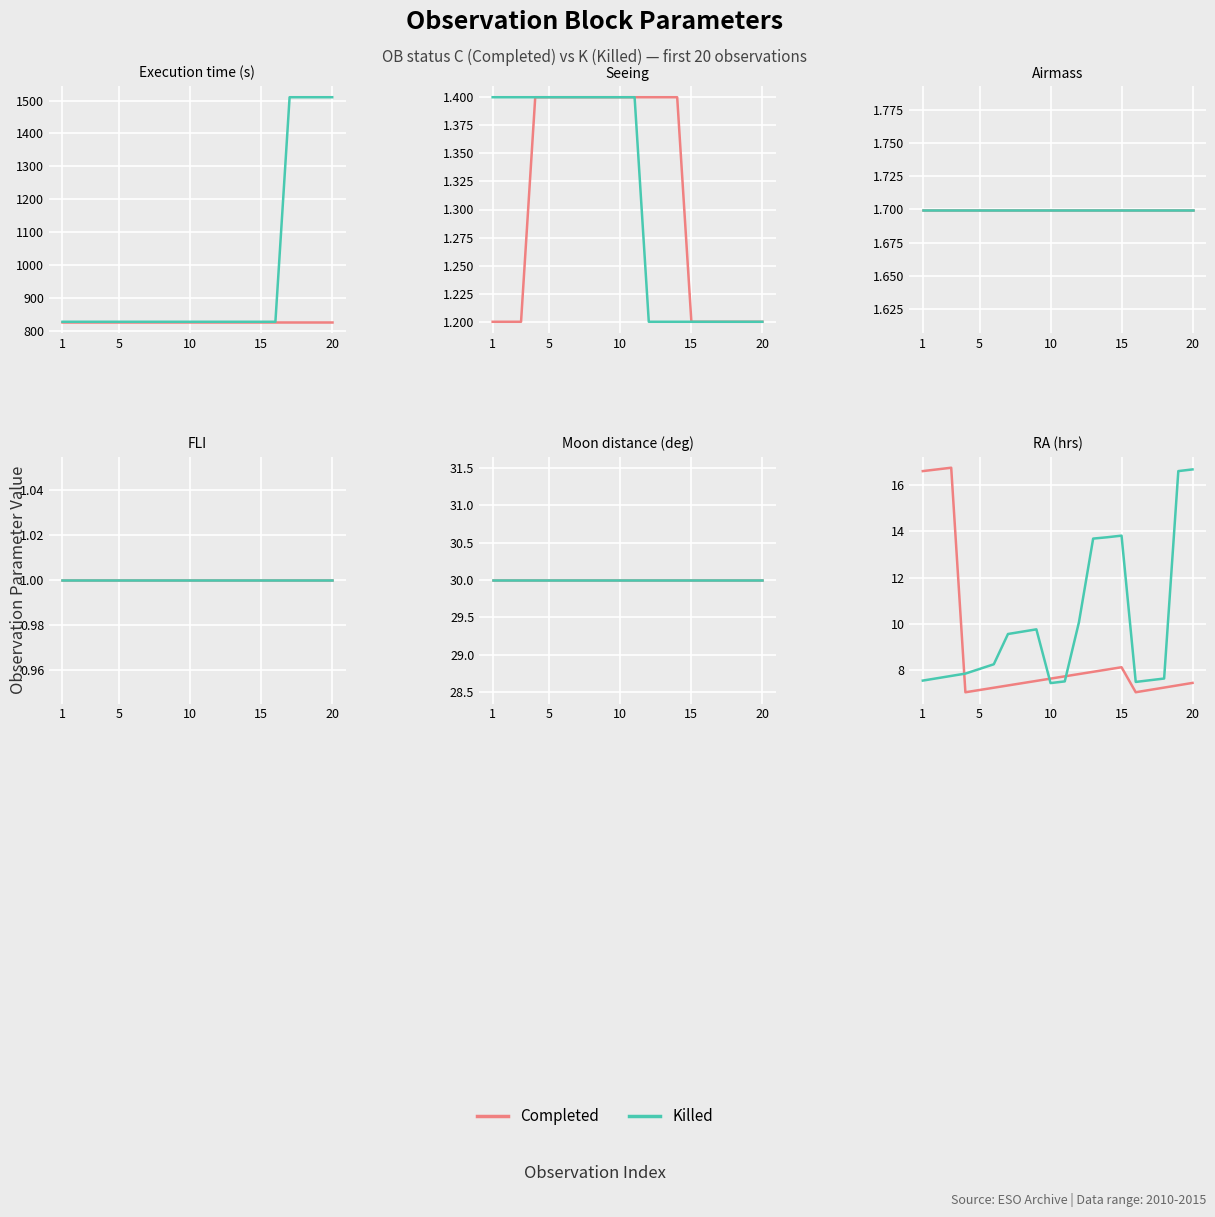

At which category does Completed reach its first local valley?

15